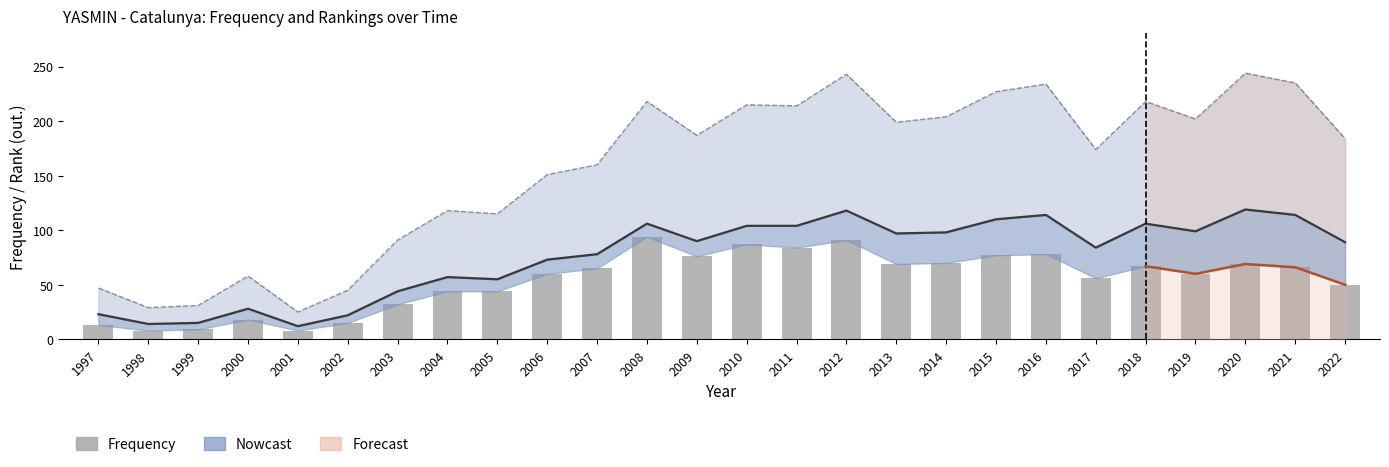

True or false: Frequency has a value of 98 at 2013.

False